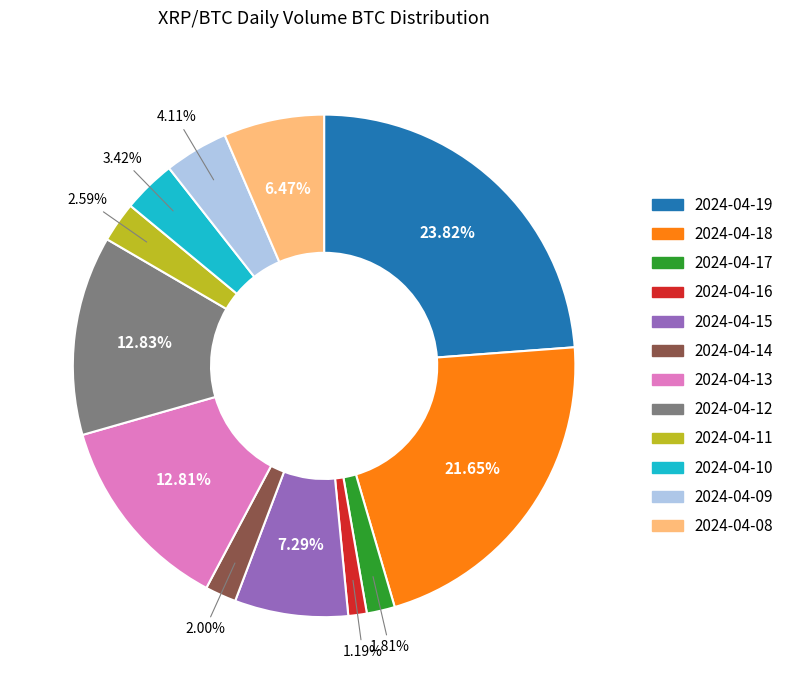

To the nearest percent, what is the combined percentage of 2024-04-09 and 2024-04-12?

17%